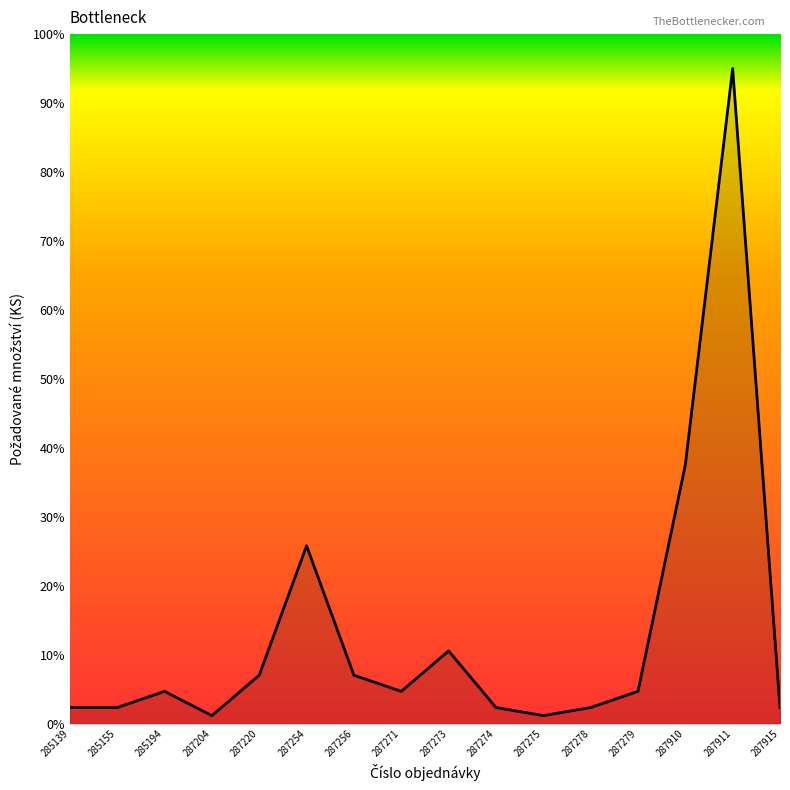

How many distinct data groups are displayed?

1